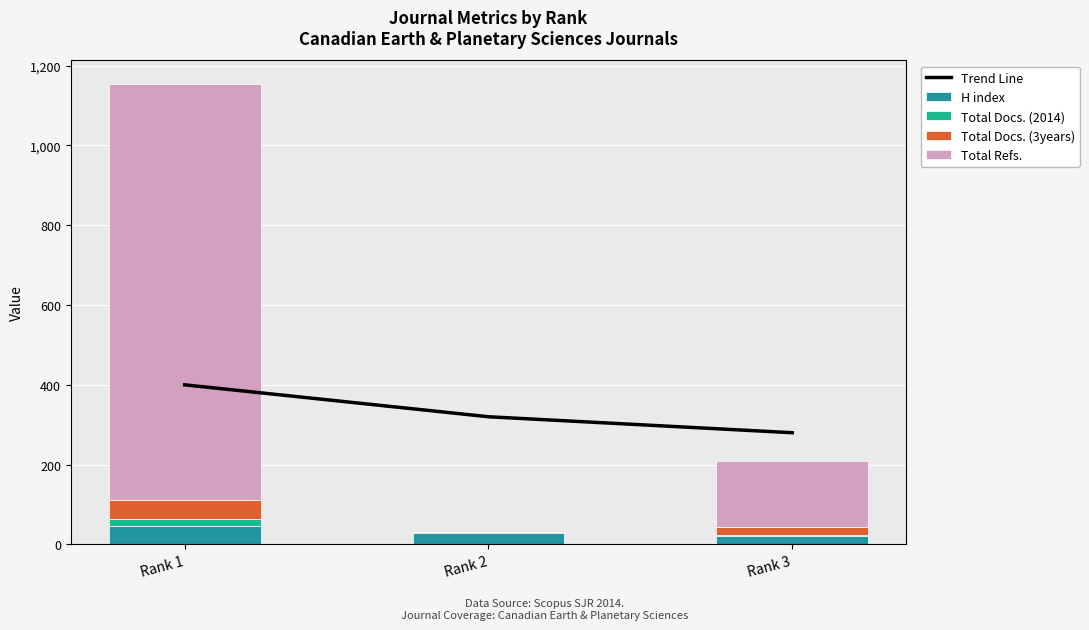

List the labels in order of Total Refs. value, smallest first.

Rank 2, Rank 3, Rank 1